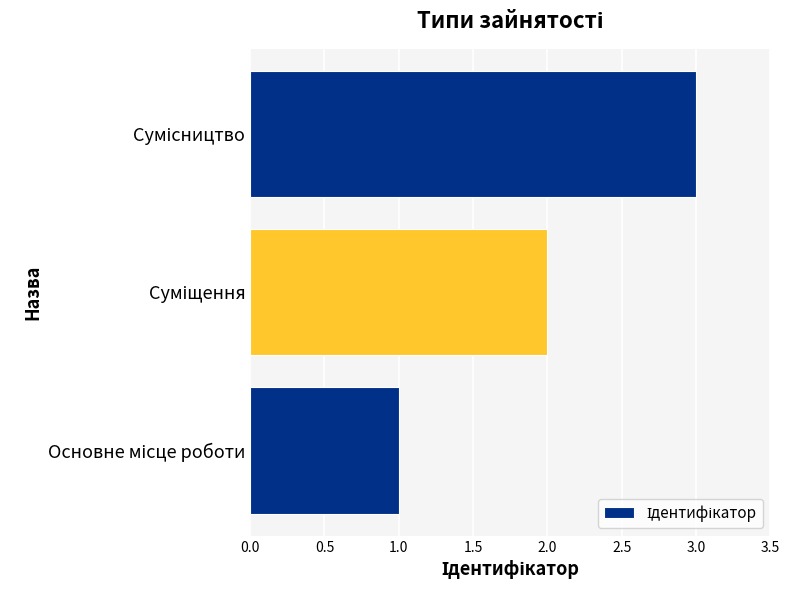

What is the minimum value shown in the chart?

1